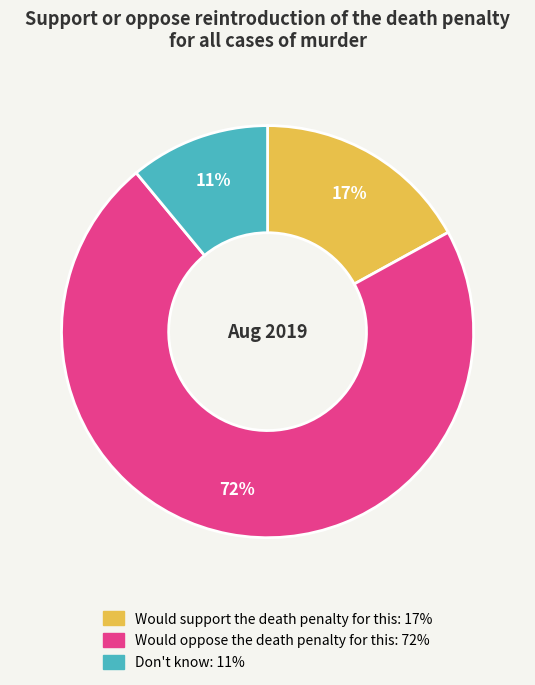

How many segments does this pie chart have?

3